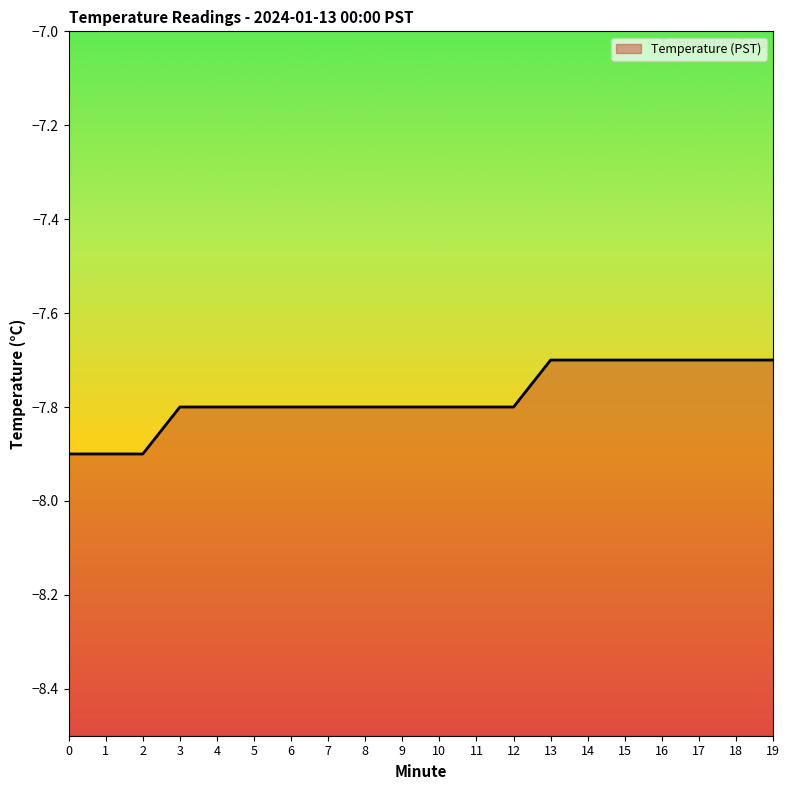

Does the chart display data point markers on the line(s)?

No